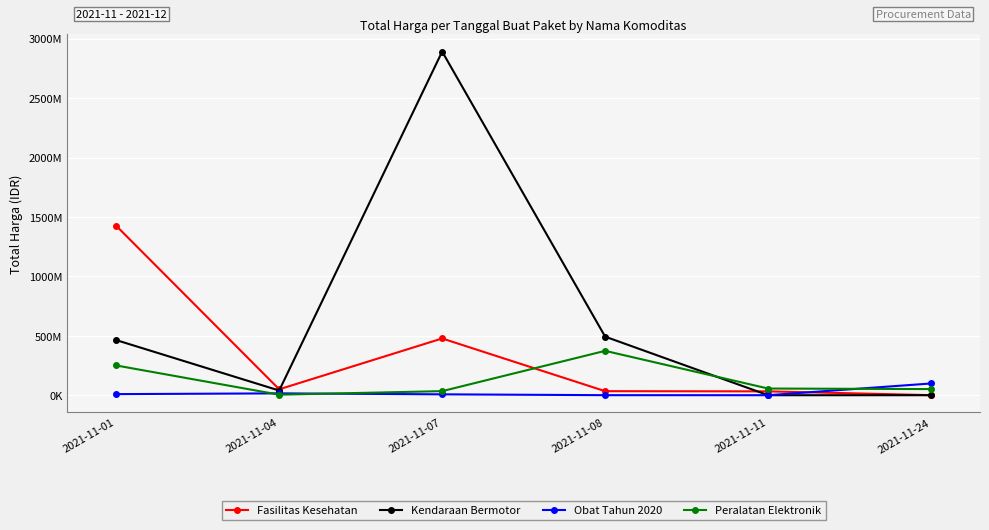

Is this an area chart (filled region under the line)?

No